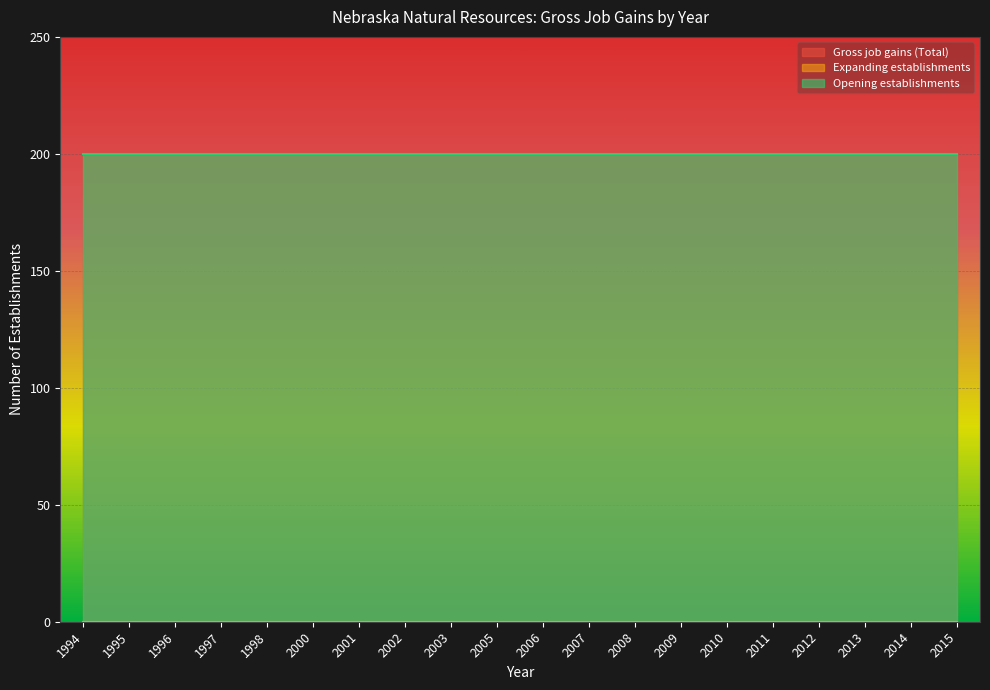

Count the number of categories in the chart.

20